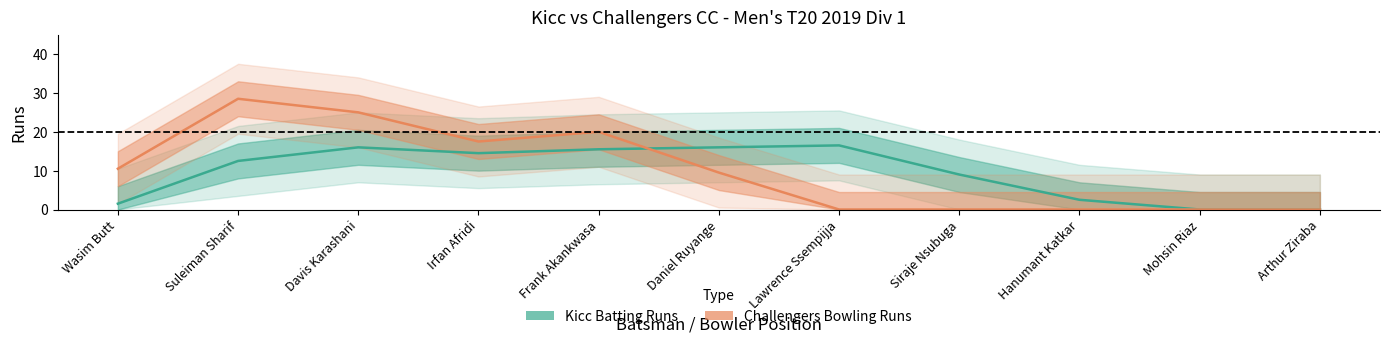

What is the average value of the Kicc Batting Runs series?

9.5